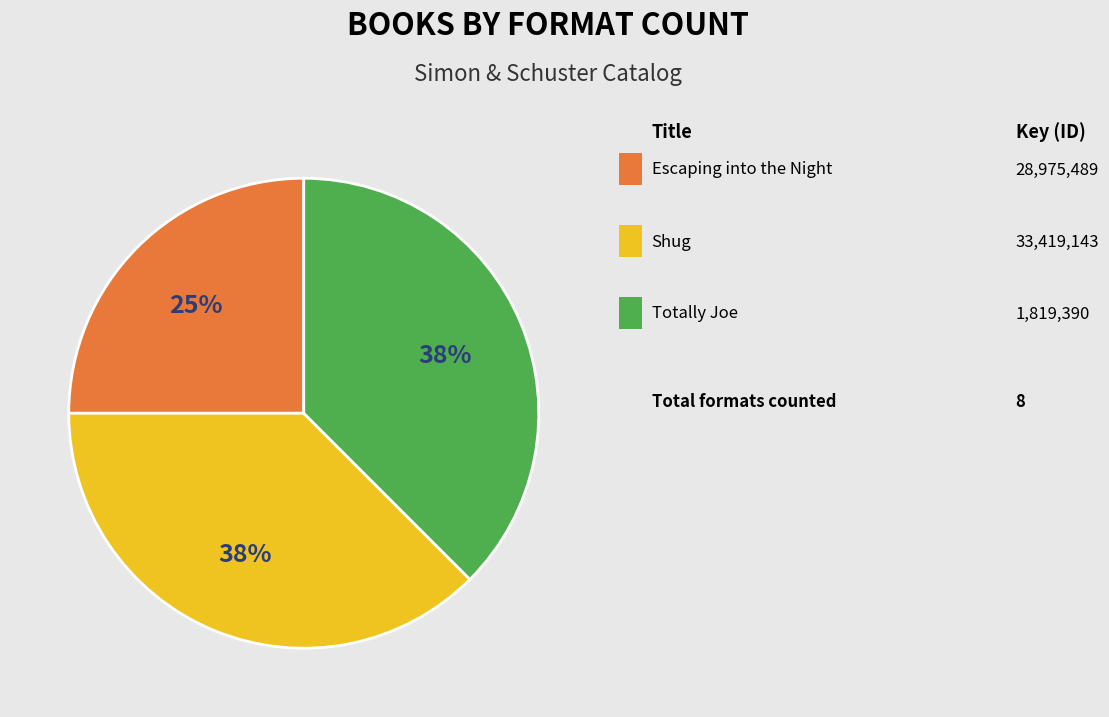

Is there a majority slice in this chart?

No